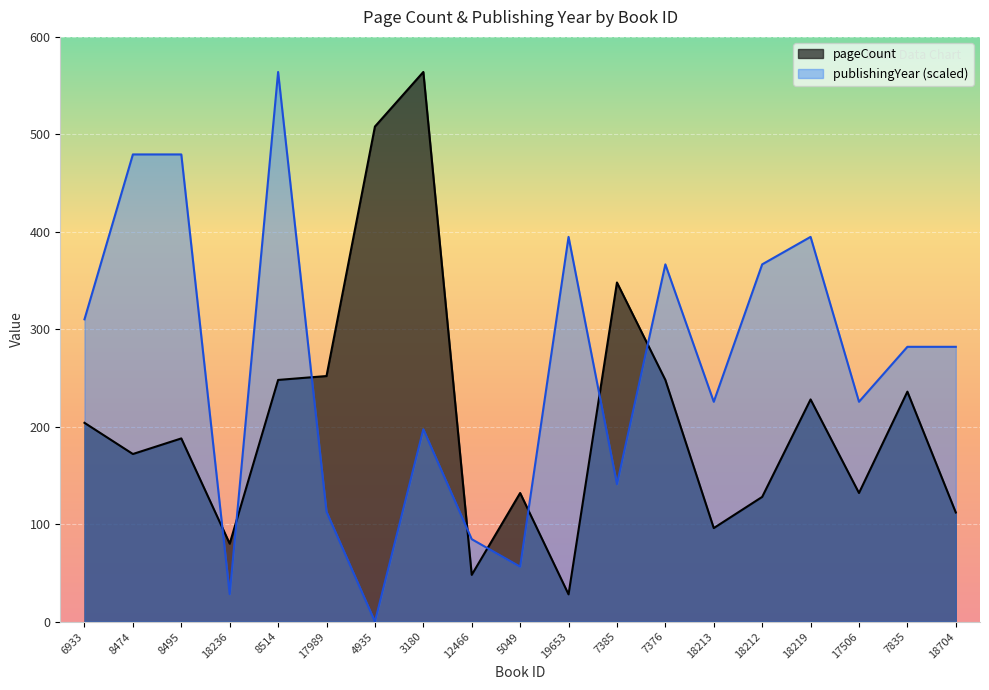

How many data points in pageCount are above 188?

9